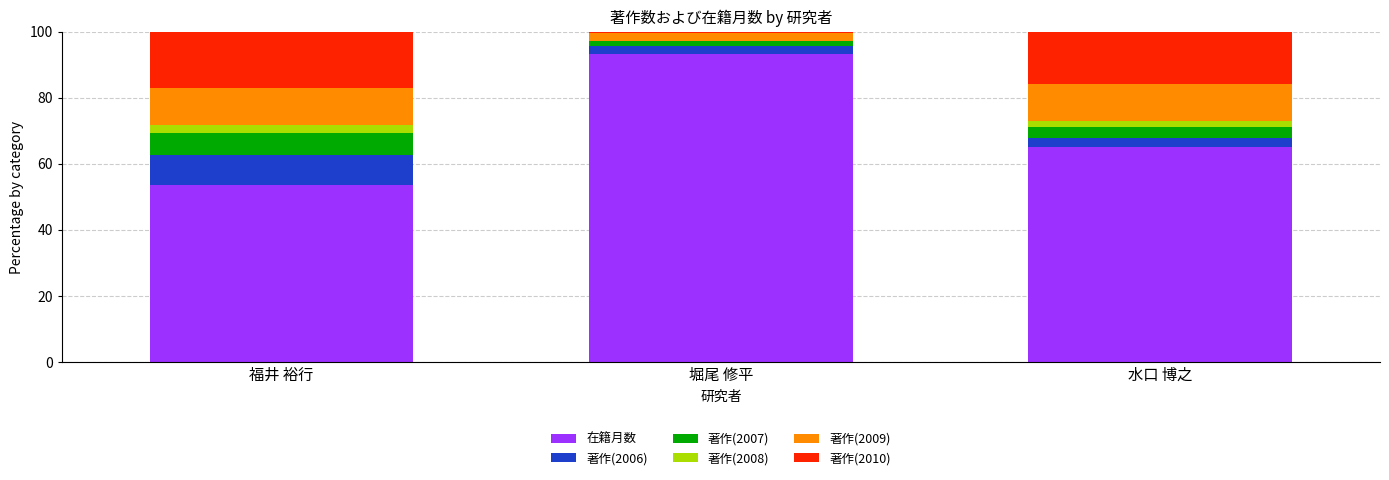

Is it true that 在籍月数 equals 65.0 at 水口 博之?

True